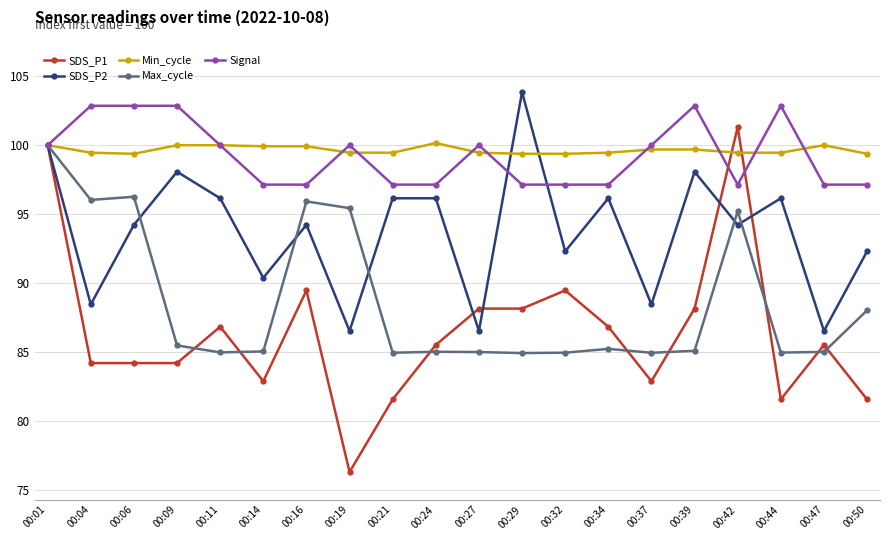

True or false: SDS_P2 has a value of 88.5 at 00:37.

True